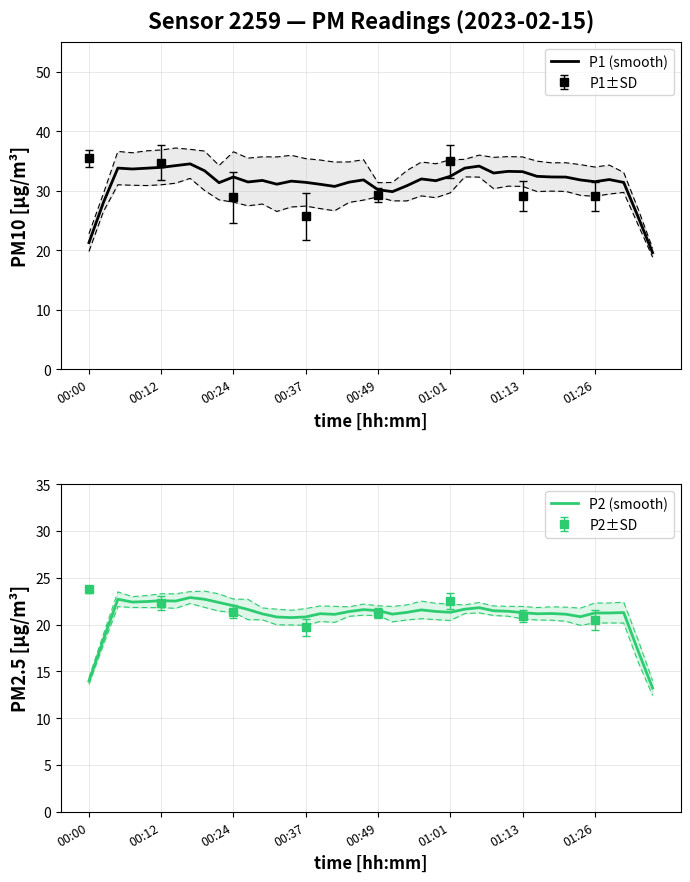

What is the difference between the maximum and second lowest values in the P2 (smooth) series?

8.9